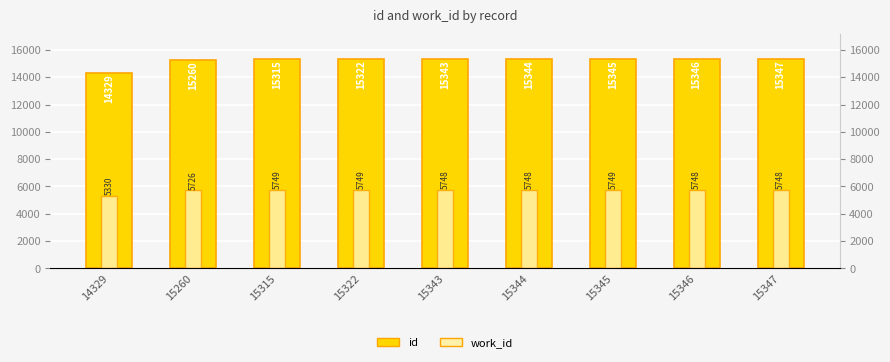

How many series are shown in this chart?

2